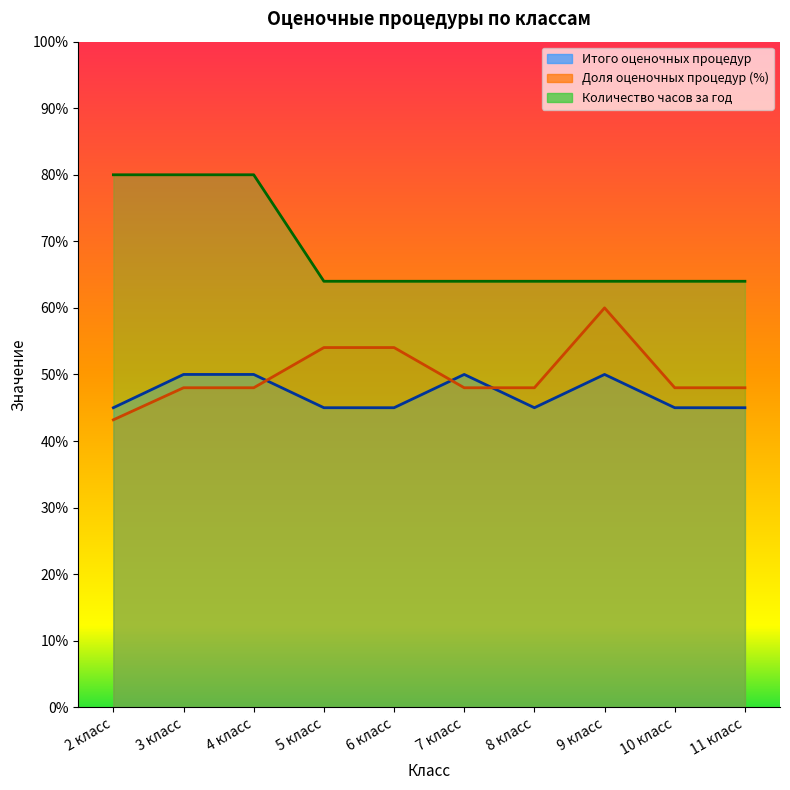

List the series in order of their peak value, lowest first.

Итого оценочных процедур, Доля оценочных процедур (%), Количество часов за год